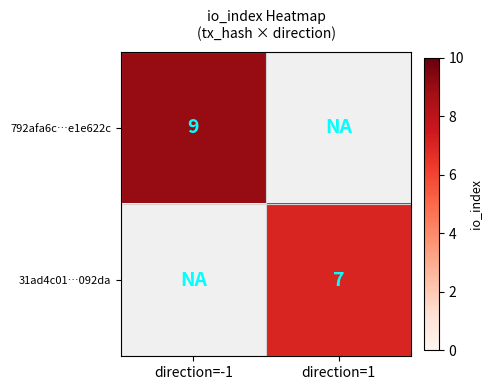

True or false: 31ad4c01…092da has a value of 7 at direction=1.

True